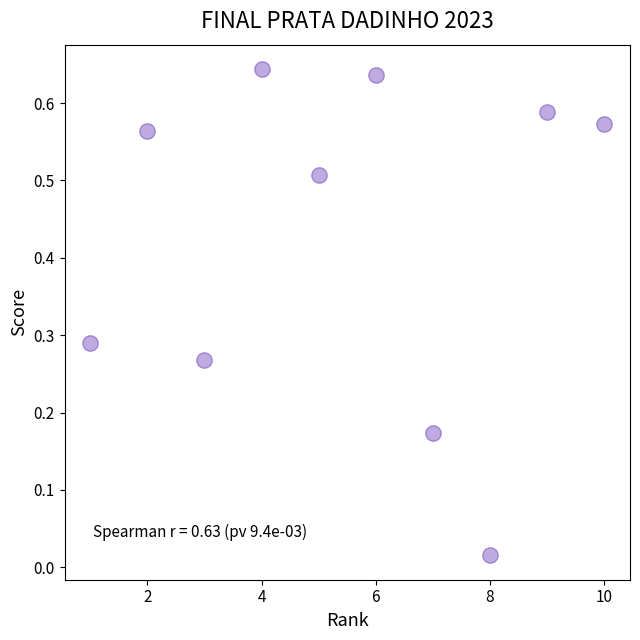

What is the average X value?

5.5